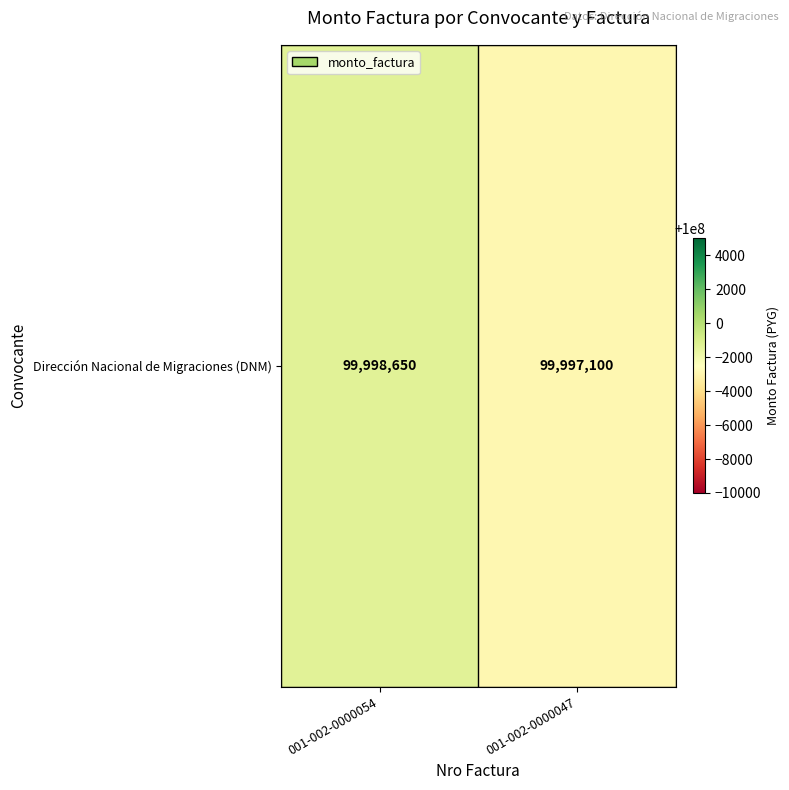

What is the difference between the maximum and minimum values?

1550